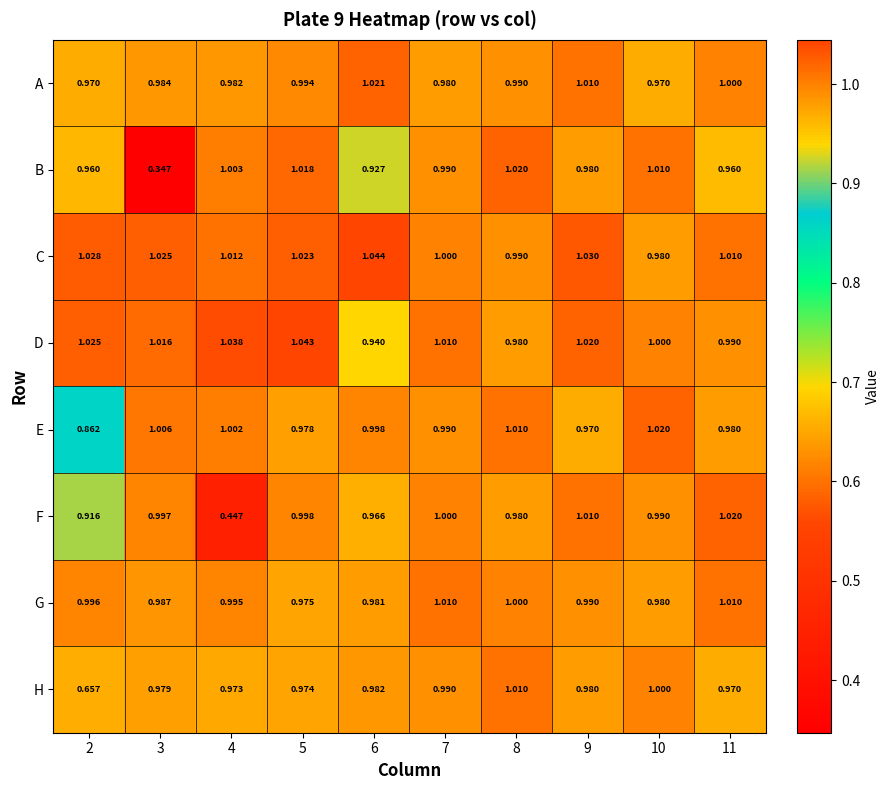

Is the value of F at 4 greater than the value of A at 9?

No